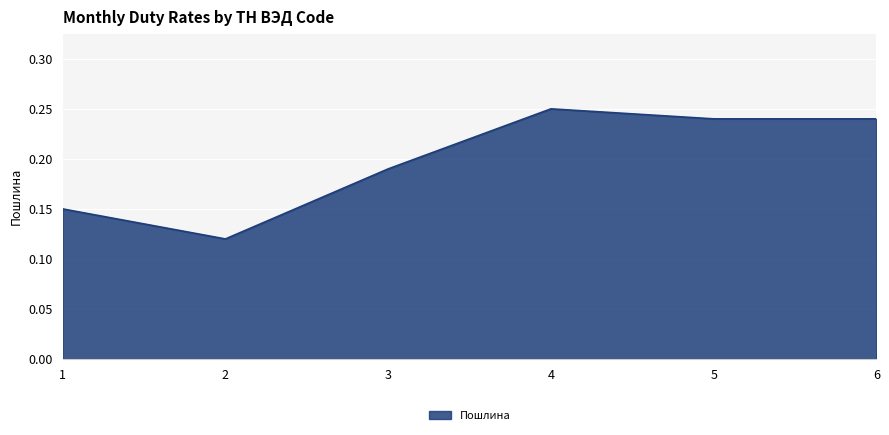

True or false: there are more than 1 points higher than both neighbors.

False